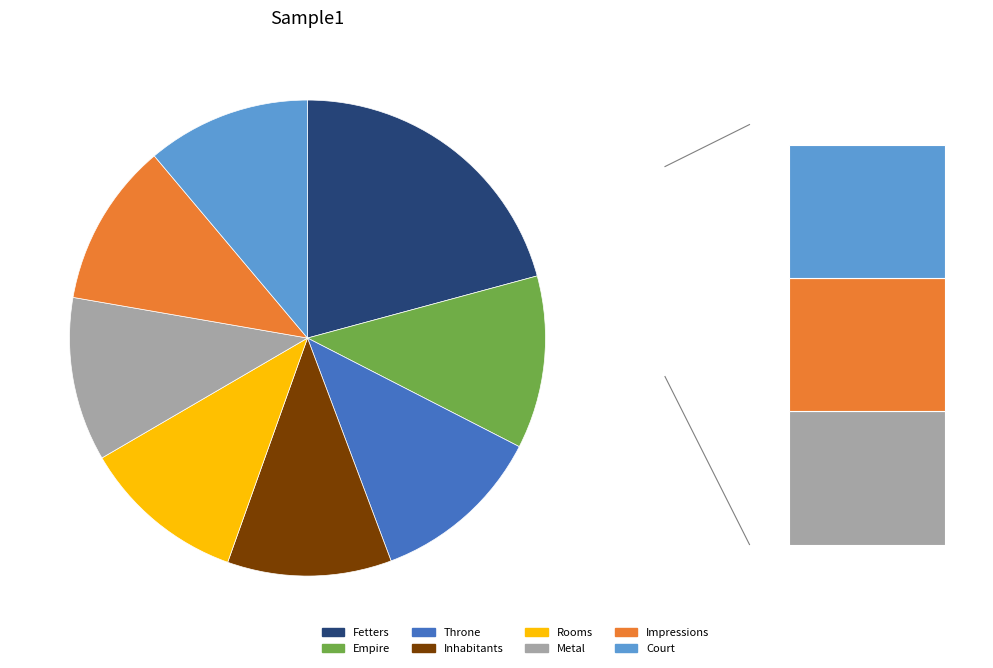

Is it true that Fetters is 8% of the pie?

False